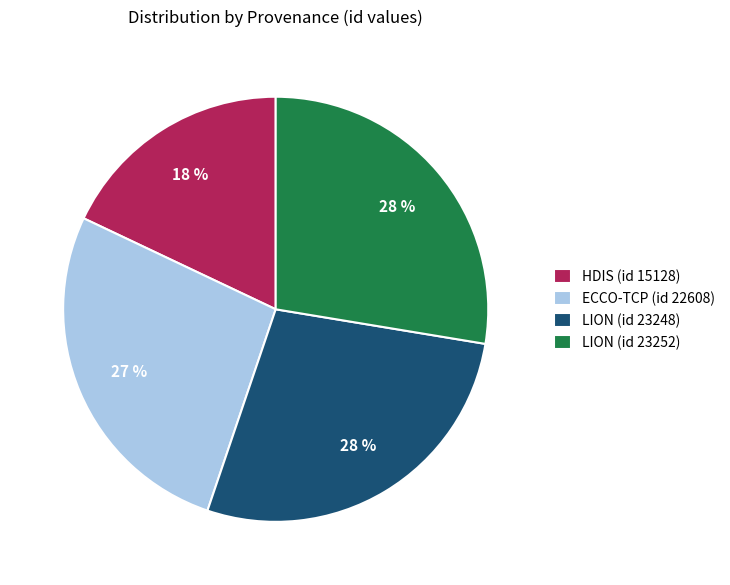

Which category has the smallest portion of the pie?

HDIS (id 15128)